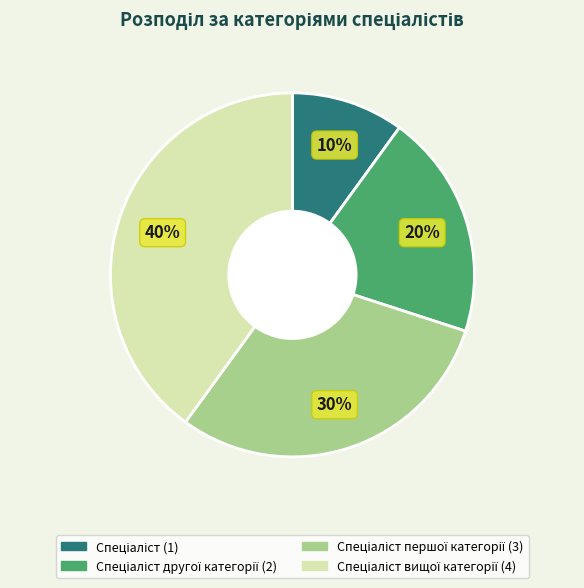

To the nearest percent, what is the average slice percentage?

25%